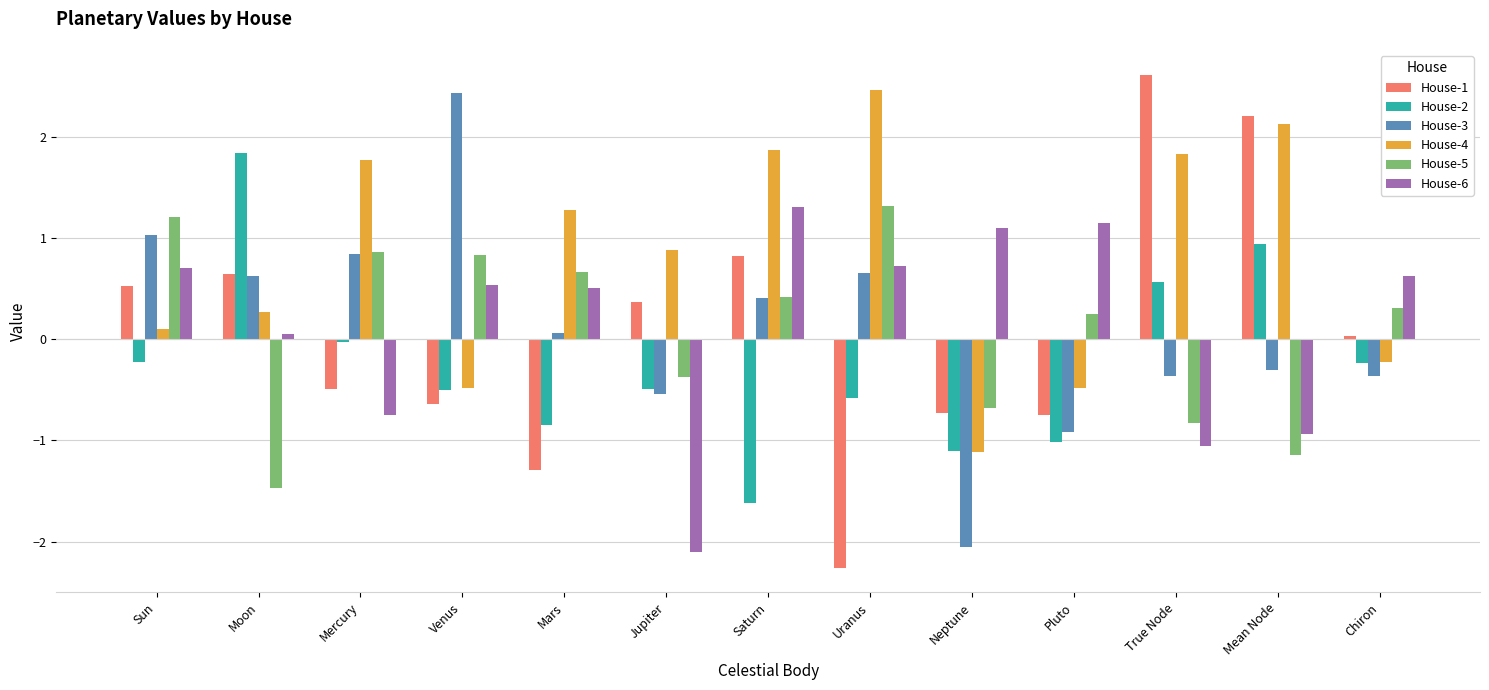

How many data points does each series have?

13